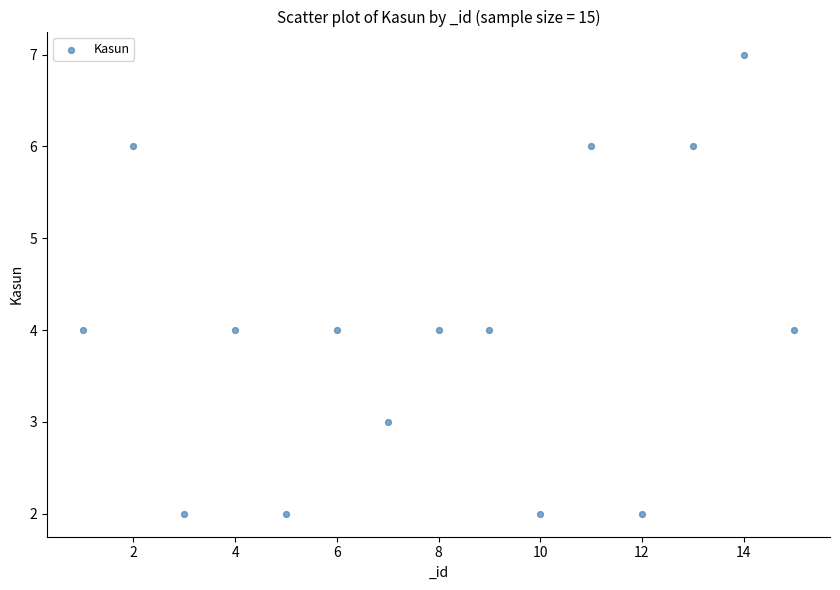

What is the range of Y values (max minus min)?

5